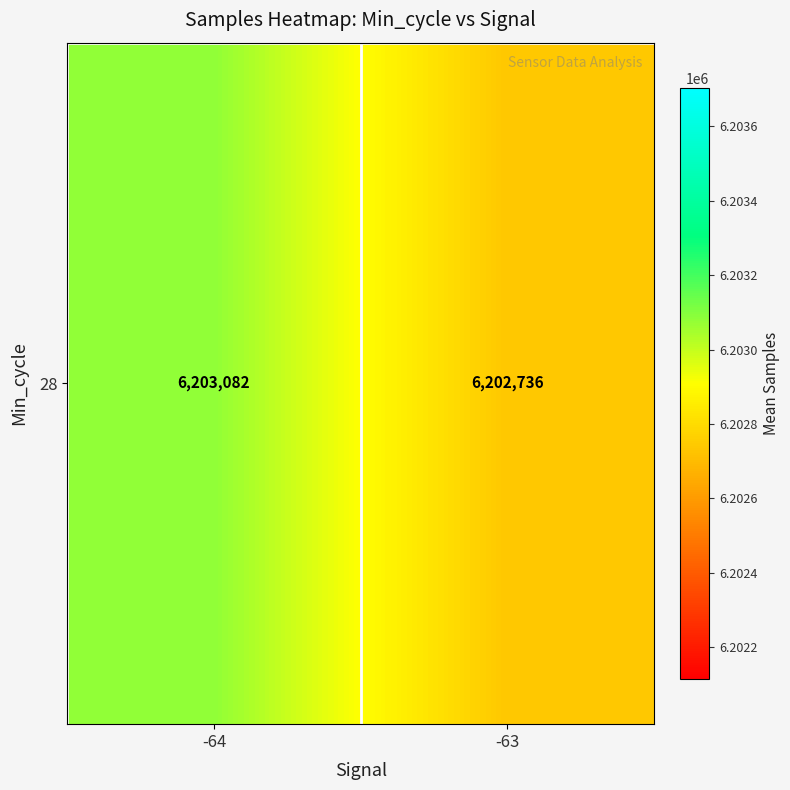

What is the smallest value displayed?

6202736.1